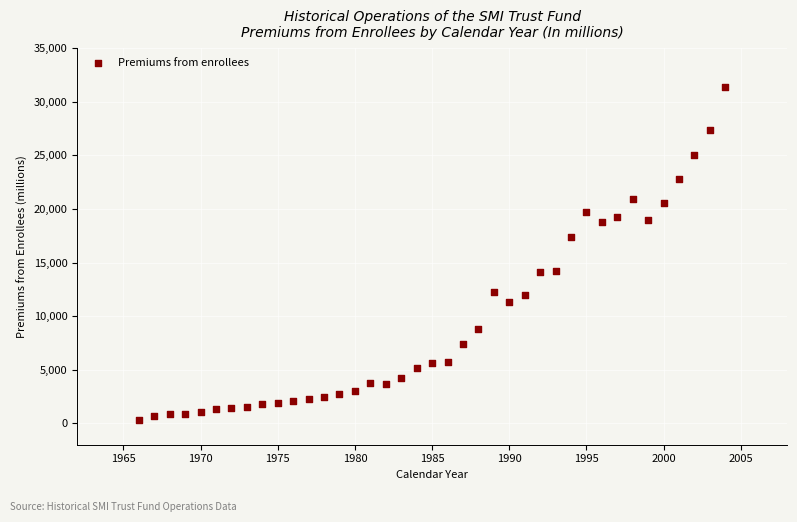

What is the range of X values (max minus min)?

38